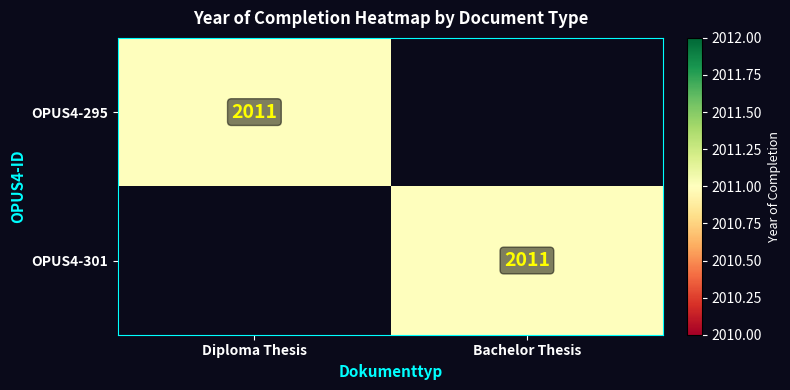

Which has a higher value, Diploma Thesis or Bachelor Thesis?

Diploma Thesis